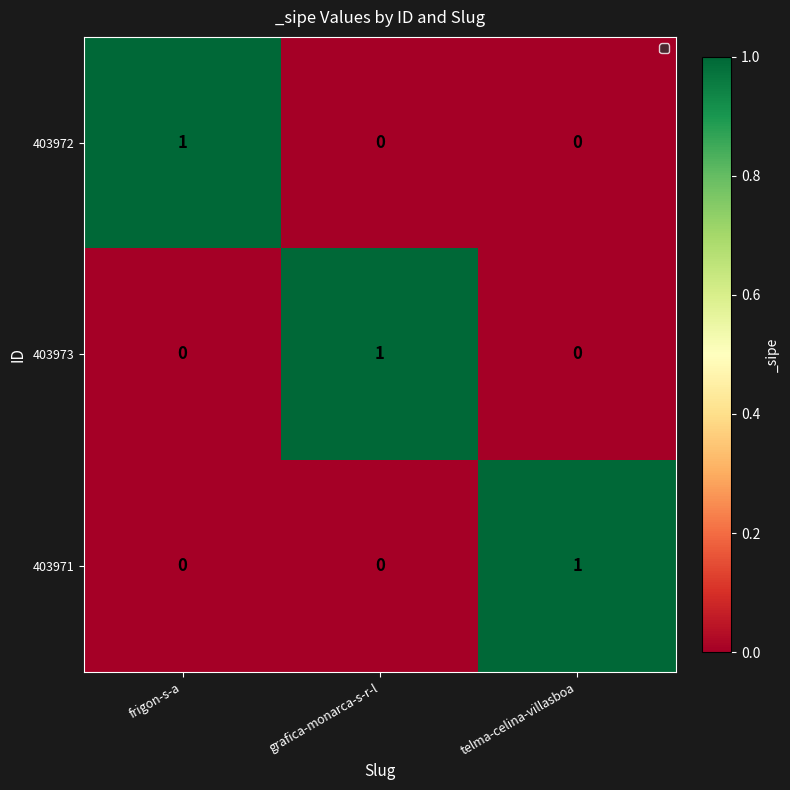

At which label does 403973 reach its peak?

grafica-monarca-s-r-l